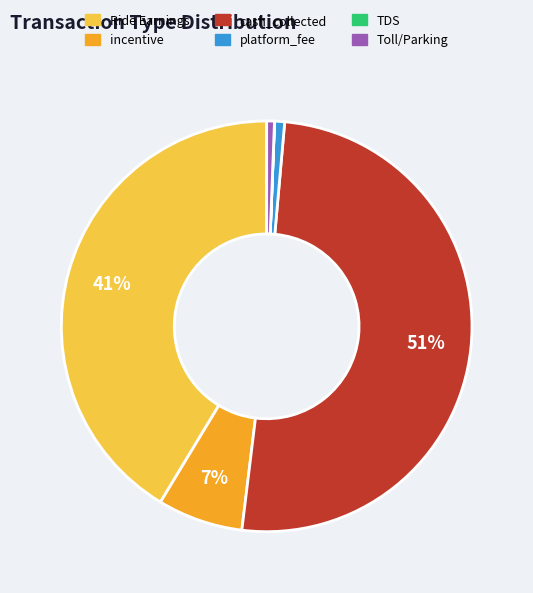

Which has a higher value, incentive or cash_collected?

cash_collected